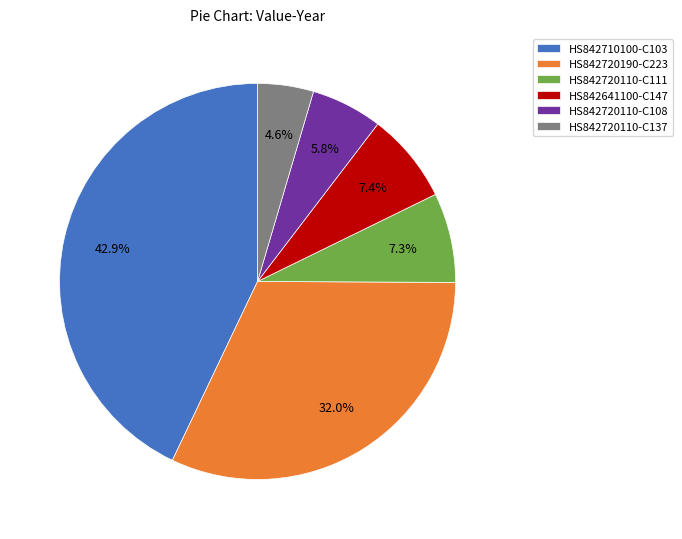

Does any single category account for the majority?

No